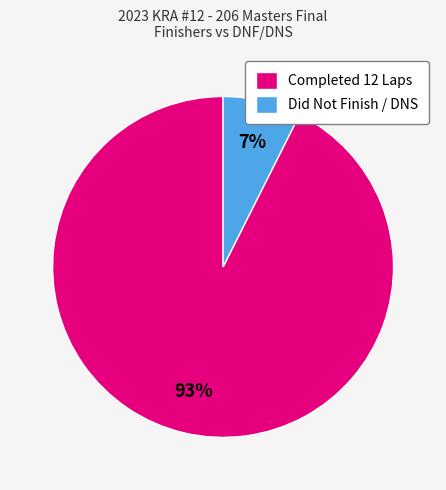

Between Did Not Finish / DNS and Completed 12 Laps, which is larger?

Completed 12 Laps